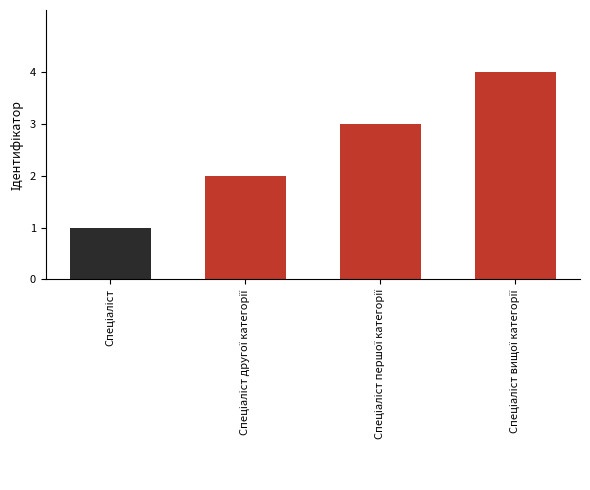

What is the greatest value displayed?

4